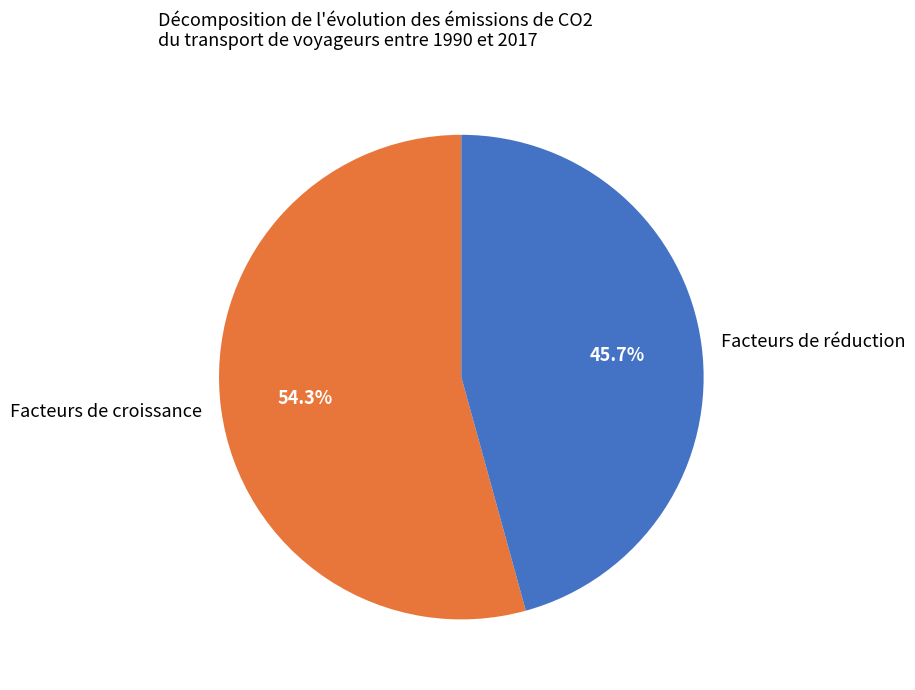

How many segments does this pie chart have?

2